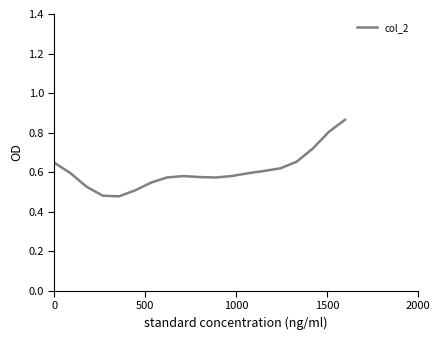

What is the difference between the maximum and minimum values?

0.4